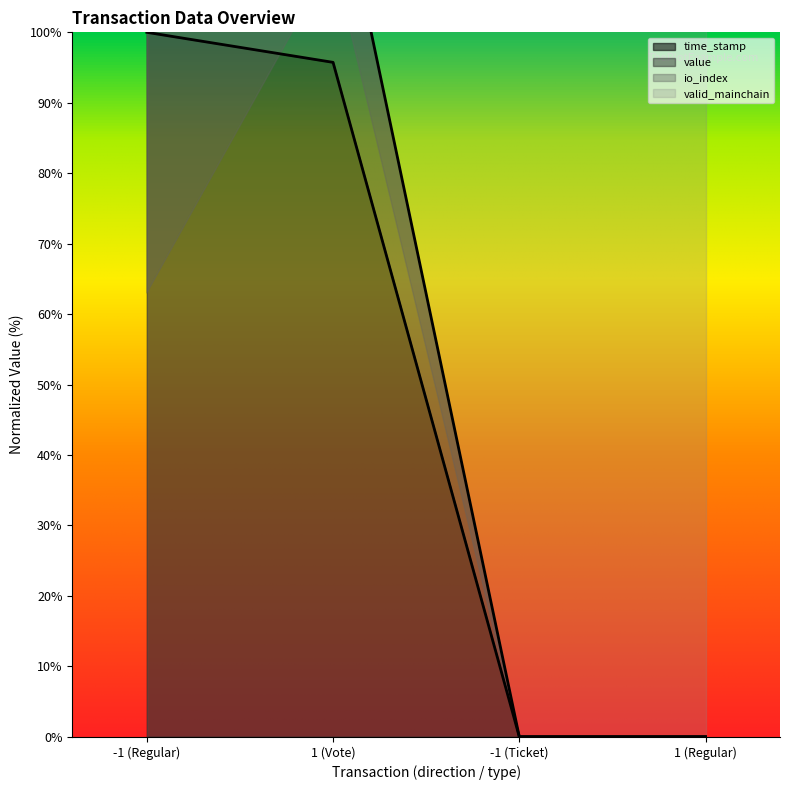

At which label does time_stamp first exceed 95?

-1 (Regular)